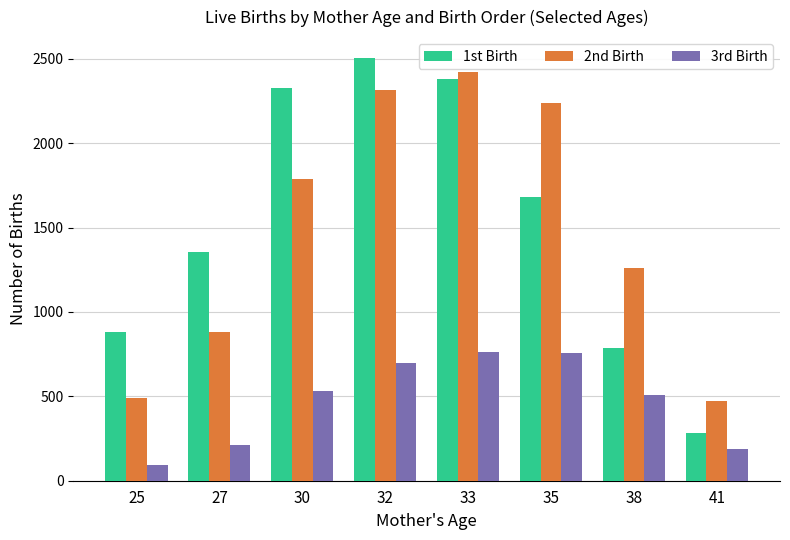

How many series are shown in this chart?

3